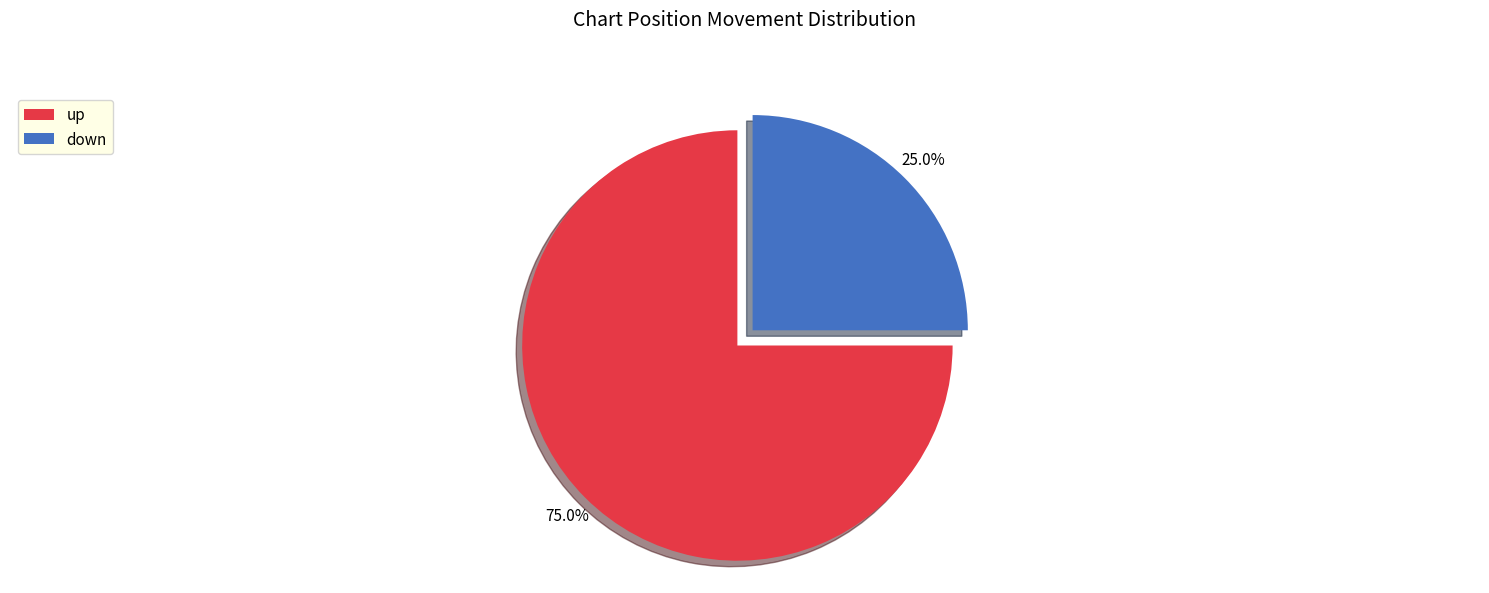

How many slices are in this pie chart?

2